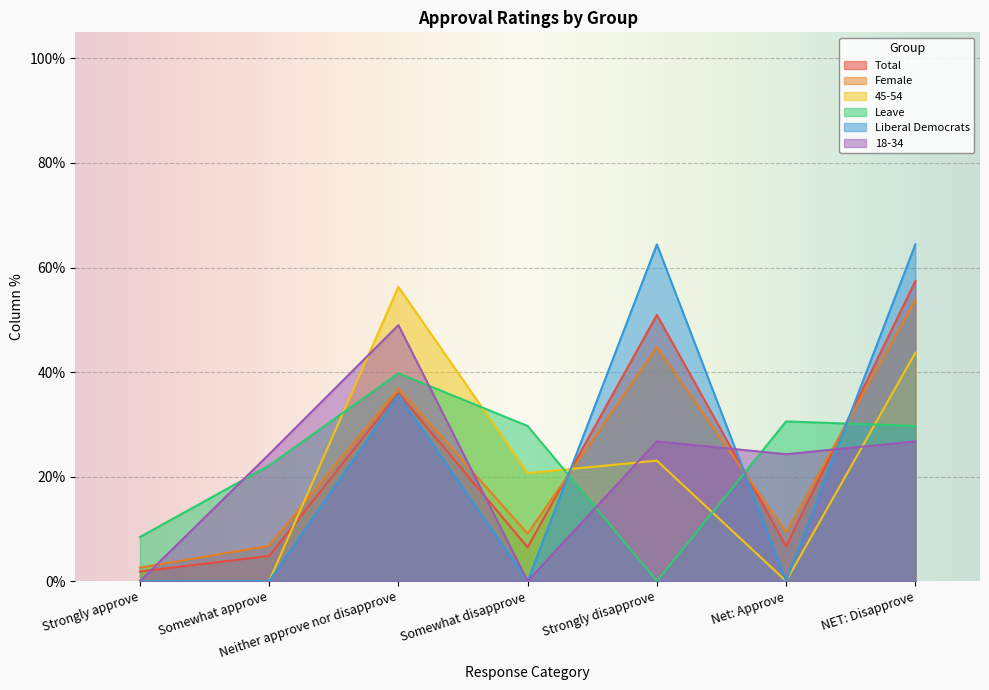

How many data points does each series have?

7